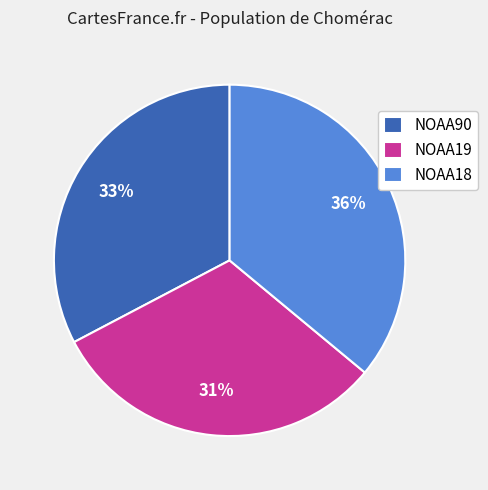

True or false: NOAA19 accounts for 31% of the total.

True